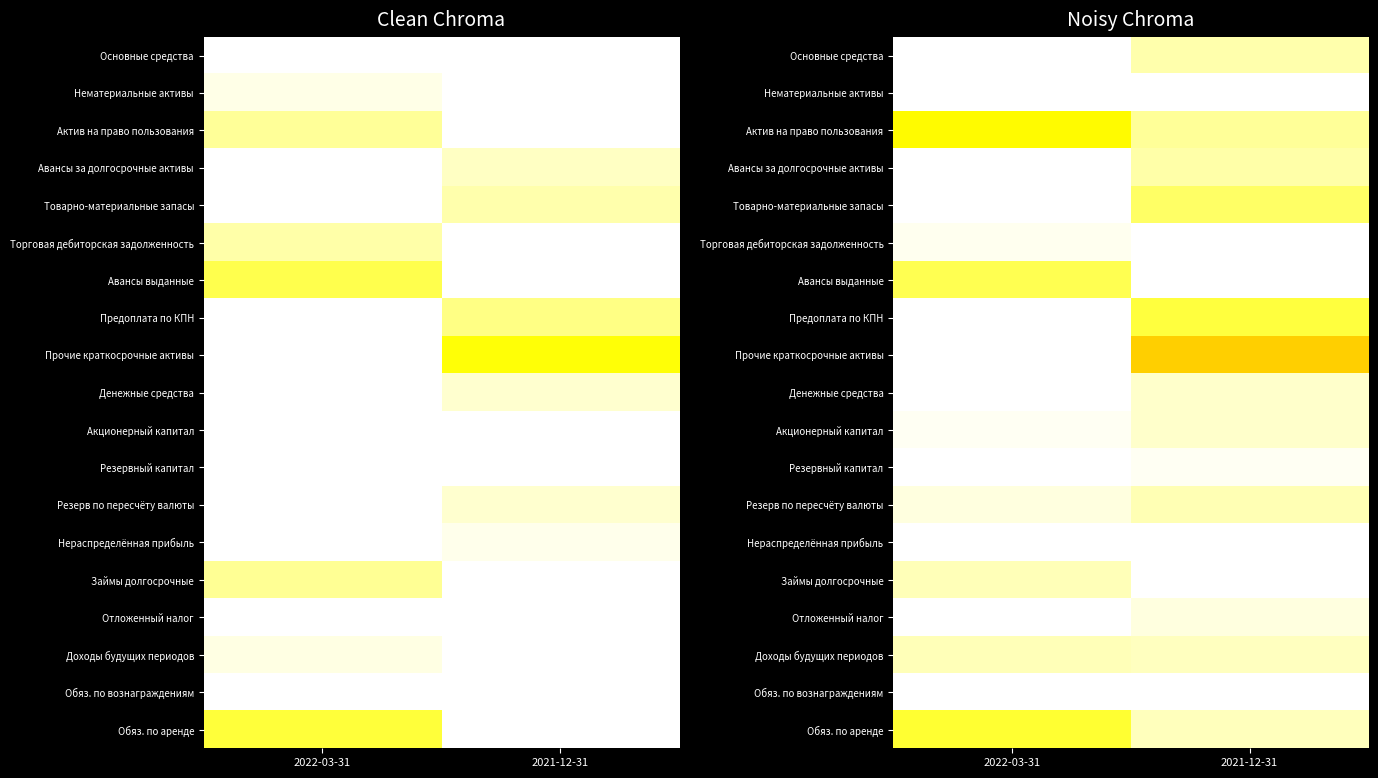

The value of Обяз. по аренде at 2021-12-31 is 1.6. True or false?

False